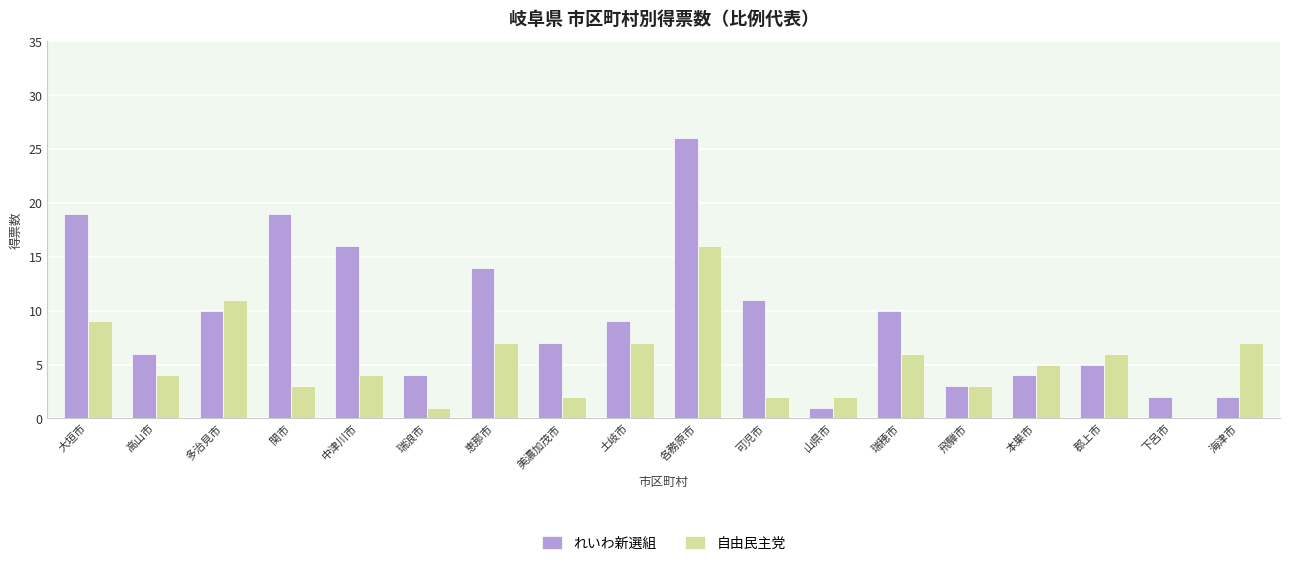

Which series changed the most between 可児市 and 下呂市?

れいわ新選組